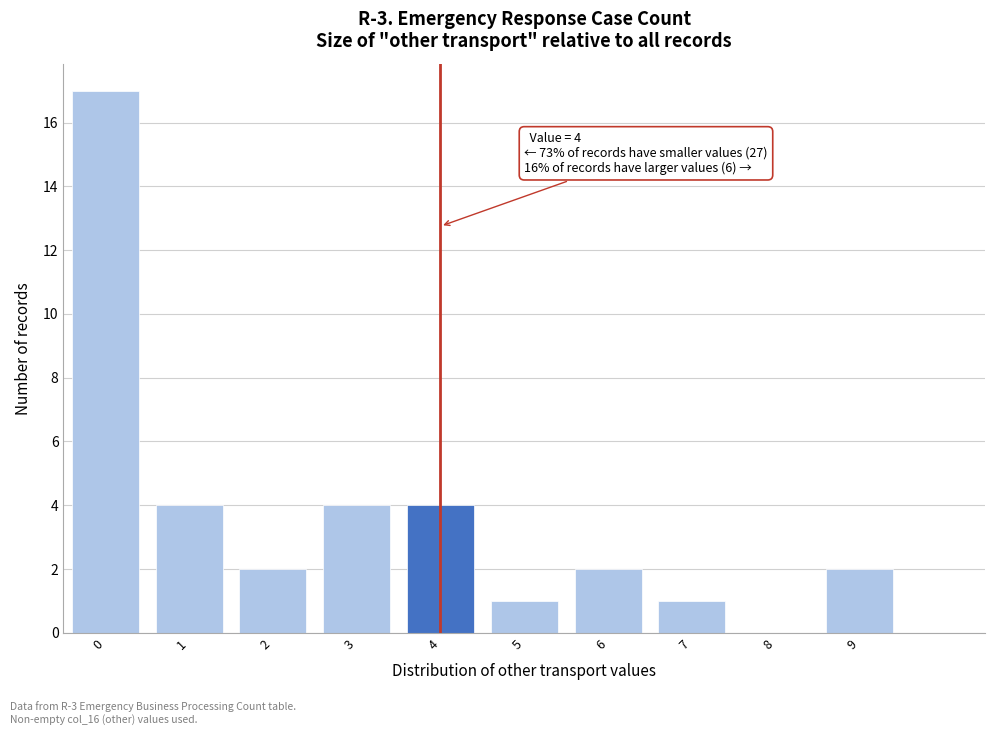

Reading right to left, what are all the values shown in this chart?

9=2	8=0	7=1	6=2	5=1	4=4	3=4	2=2	1=4	0=17